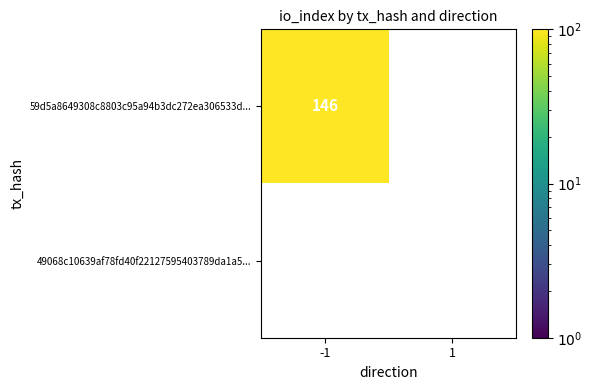

The 59d5a8649308c8803c95a94b3dc272ea306533d series shows 55 at 1. True or false?

False